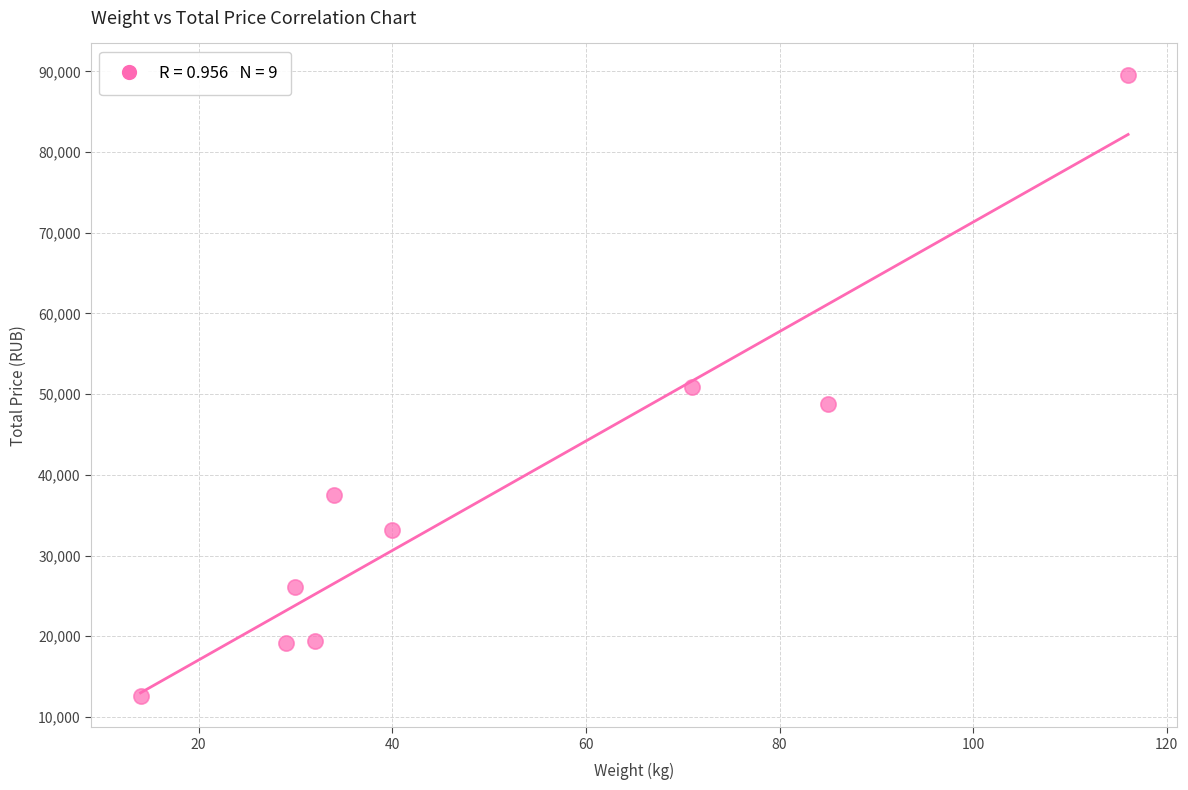

What is the average Y value?

37484.0